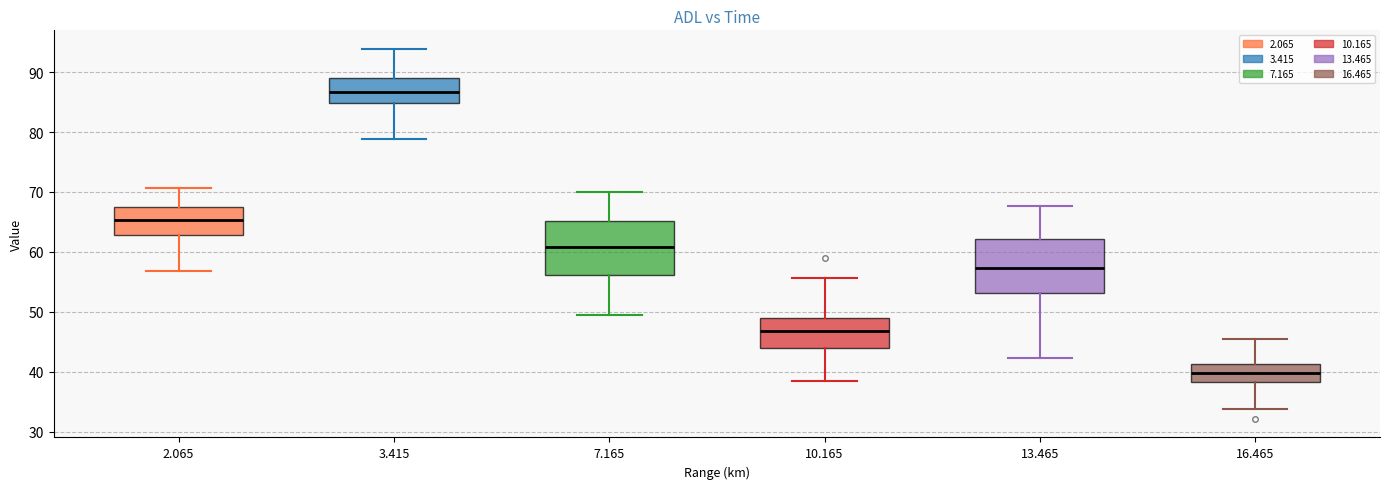

Reading left to right, read every box against the y-axis: the position of its median line, the range the box covers, and the ends of its whiskers. The values are not printed on the chart, so give them approximately, as read against the axis.

2.065: median 65, box 63 to 68, whiskers 57 to 71
3.415: median 87, box 85 to 89, whiskers 79 to 94
7.165: median 61, box 56 to 65, whiskers 50 to 70
10.165: median 47, box 44 to 49, whiskers 39 to 56
13.465: median 57, box 53 to 62, whiskers 42 to 68
16.465: median 40, box 38 to 41, whiskers 34 to 46